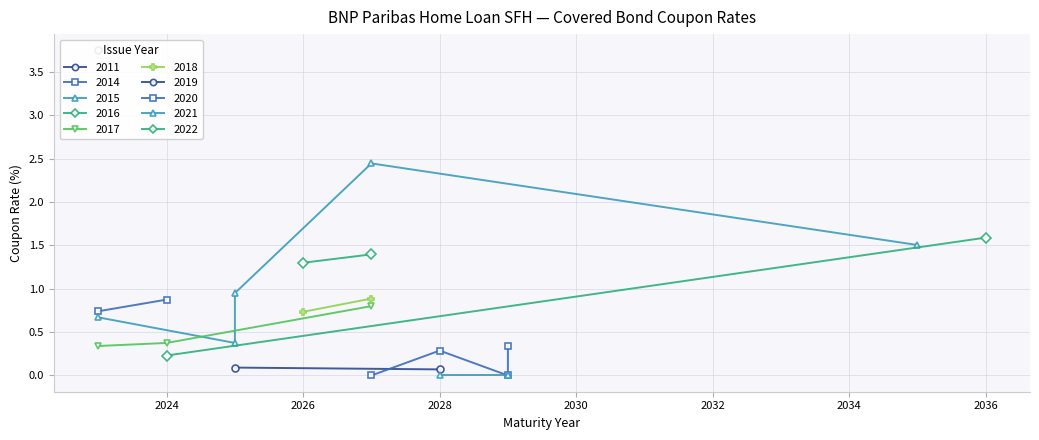

What is the value of the 2017 point at the 2nd from the left?

0.4